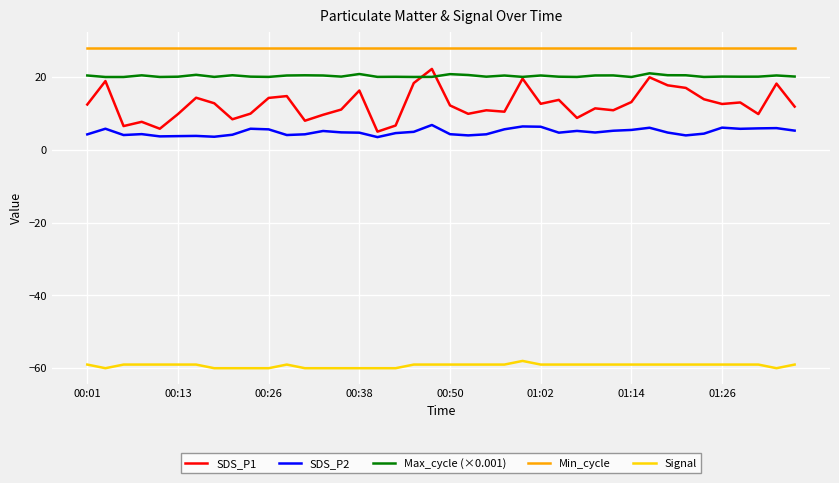

Which series has the largest total across all categories?

Min_cycle